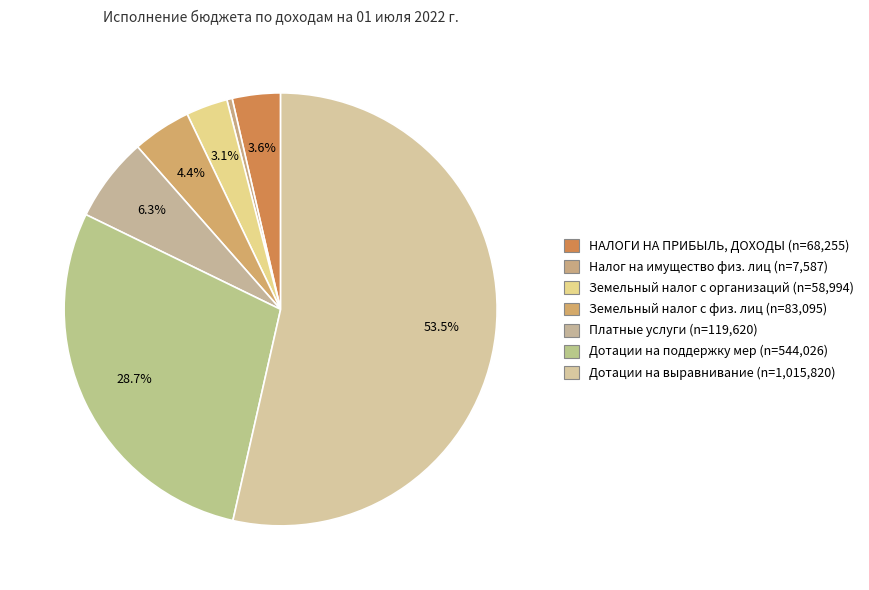

Count the number of slices in the pie.

7